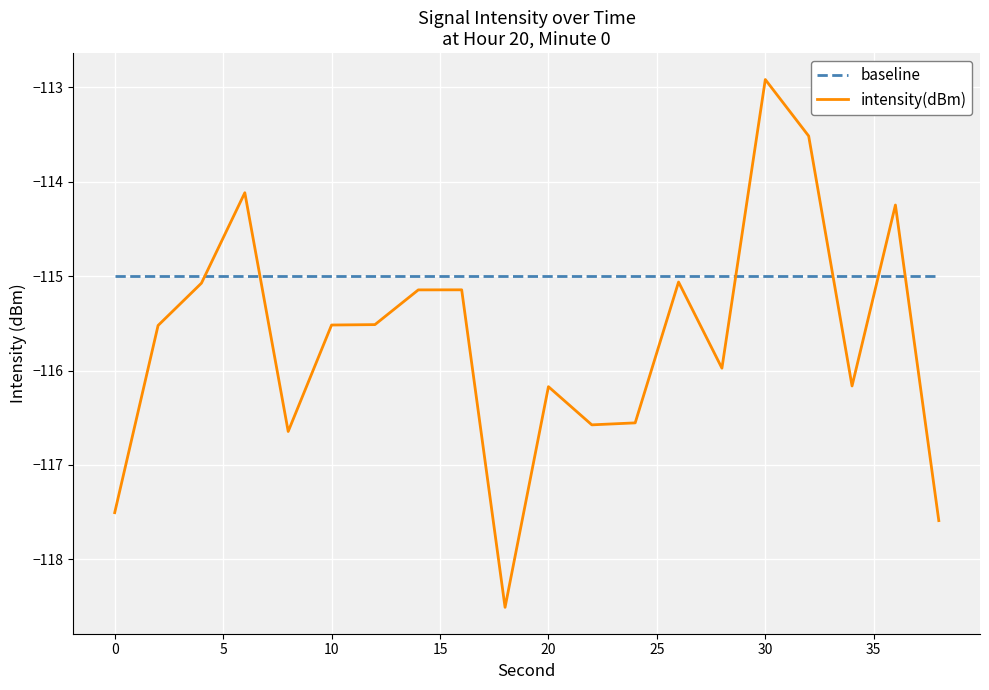

Rank the series by their average value, from highest to lowest.

baseline, intensity(dBm)